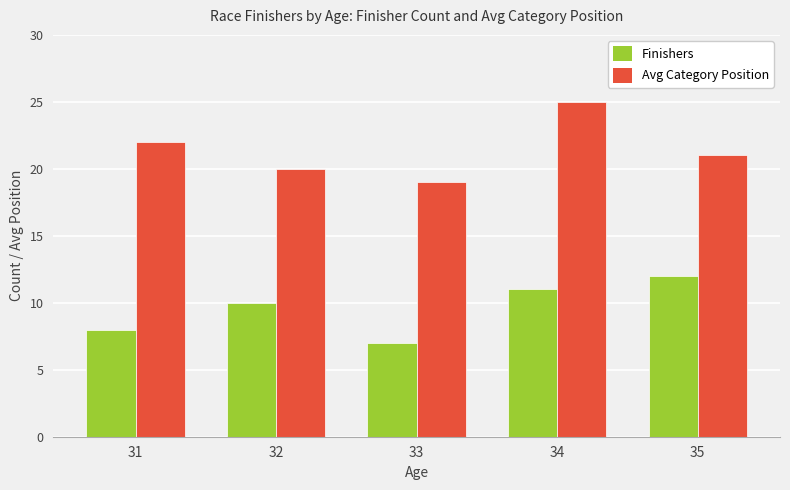

What are all the series names shown in the legend?

Finishers, Avg Category Position